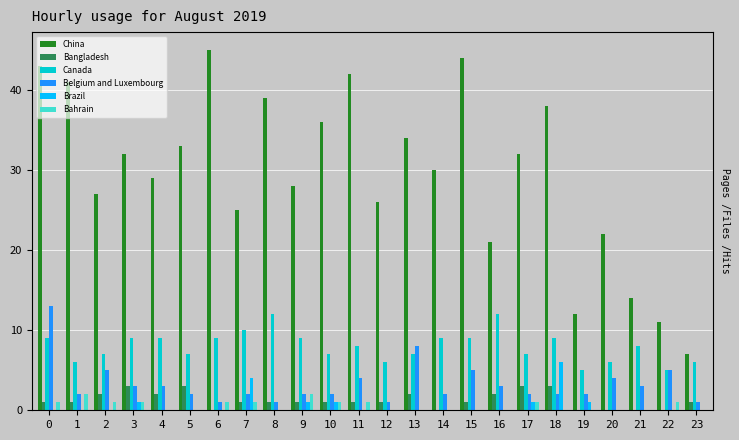

How many groups of bars are there?

24